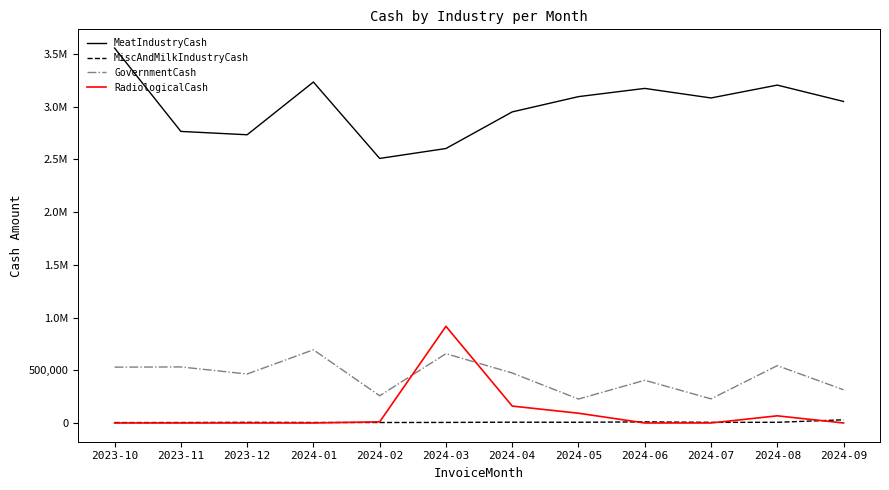

What value does the MiscAndMilkIndustryCash series have at 2024-04?

7315.8